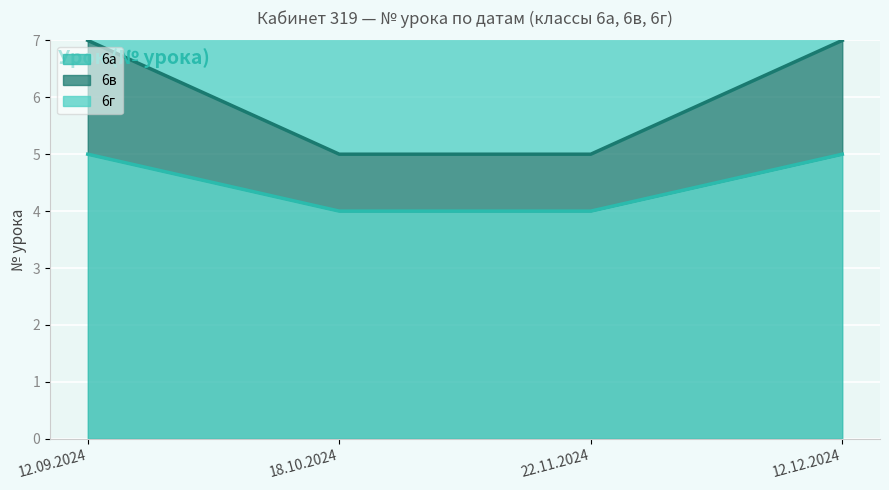

Between 22.11.2024 and 12.09.2024, which is larger?

12.09.2024